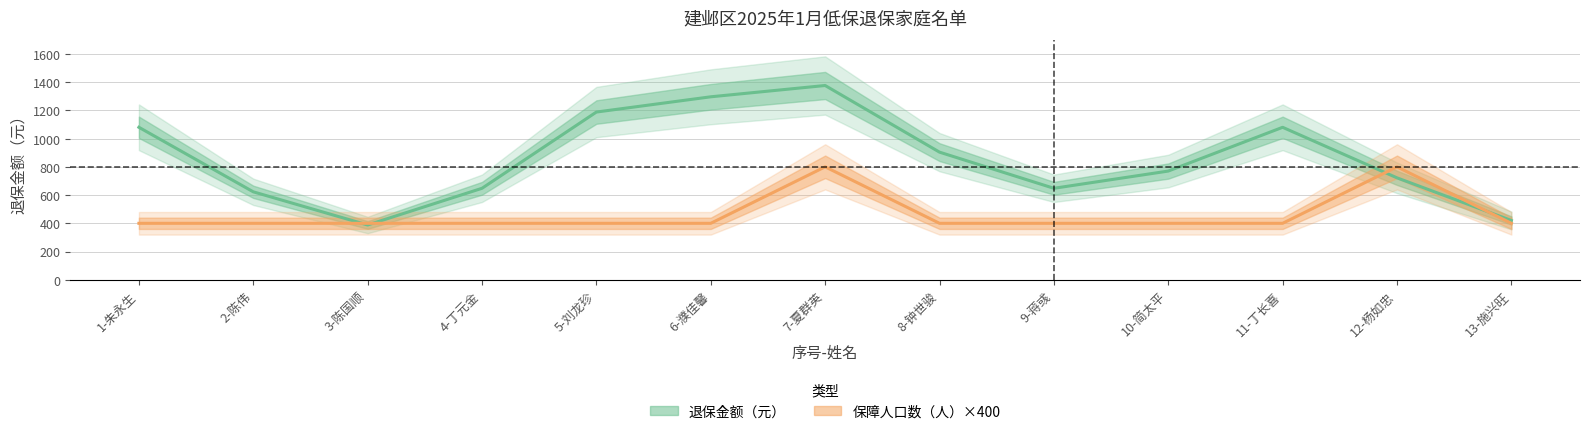

Reading left to right, what are all the values shown in this chart?

退保金额（元）: 1080	623	388	648	1188	1296	1376	904	648	770	1080	722	420
保障人口数（人）×400: 400	400	400	400	400	400	800	400	400	400	400	800	400